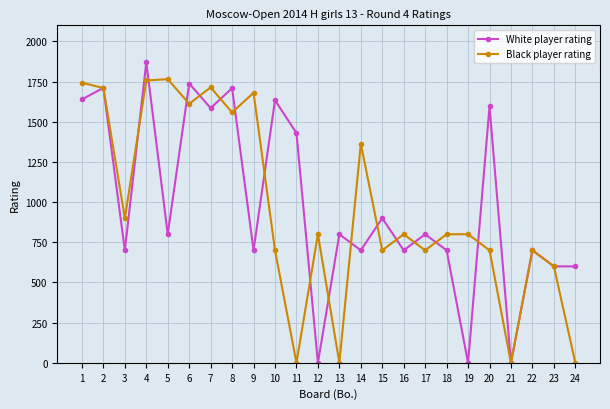

Between 1 and 20, which series saw the biggest shift?

Black player rating